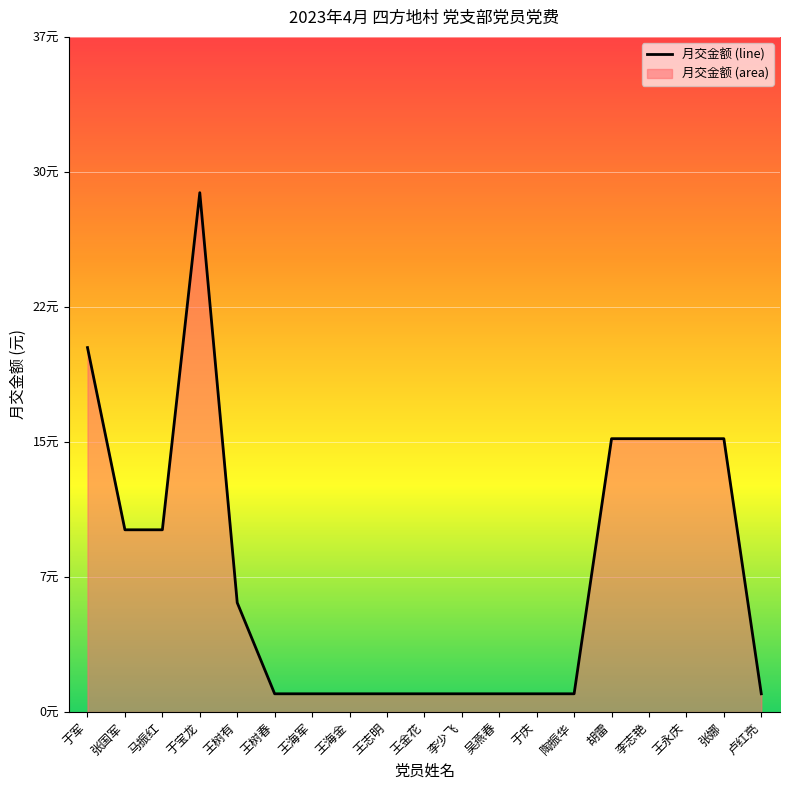

List the labels in order of value, largest first.

于宝龙, 于军, 胡雷, 李志艳, 王永庆, 张娜, 张国军, 马振红, 王树有, 王树春, 王海军, 王海金, 王志明, 王金花, 李少飞, 吴燕春, 于庆, 陶振华, 卢红亮